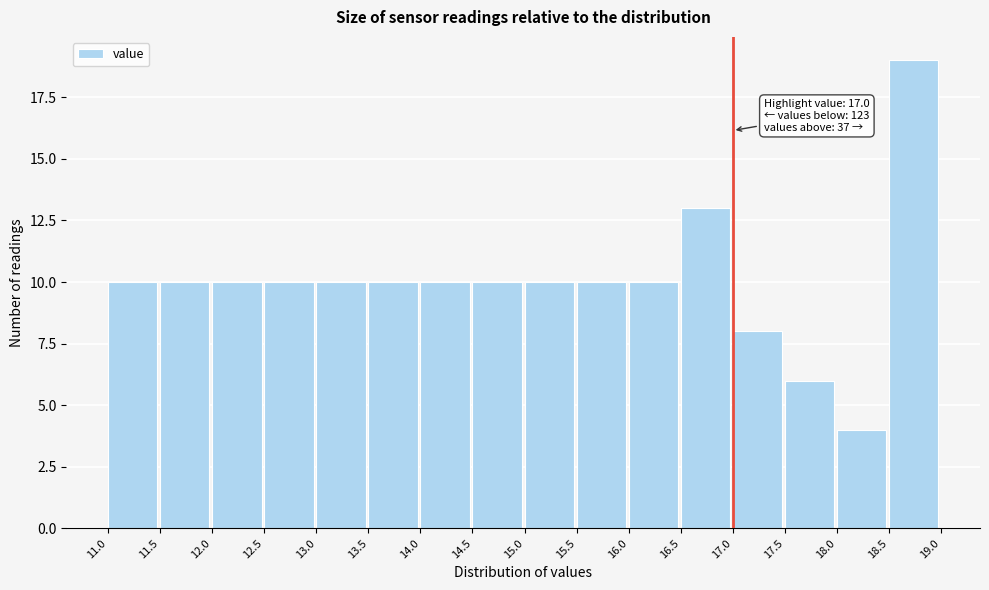

Over which range of the x-axis is the bar tallest?

18.5 to 19.0